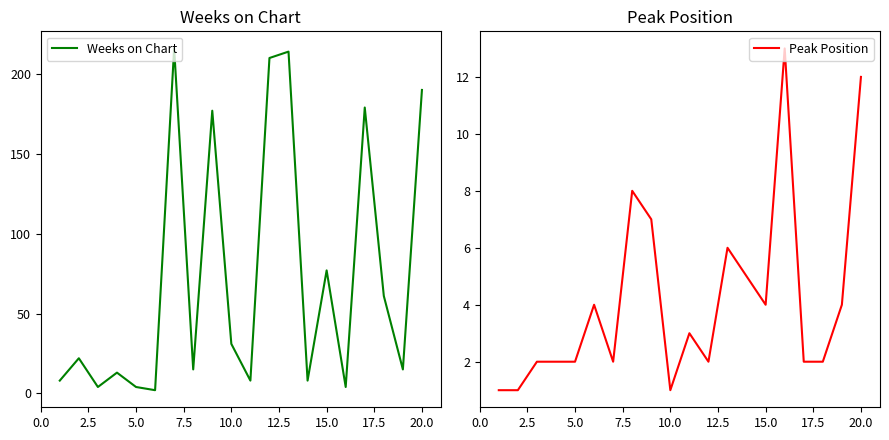

The value of Weeks on Chart at 10.0 is 52. True or false?

False